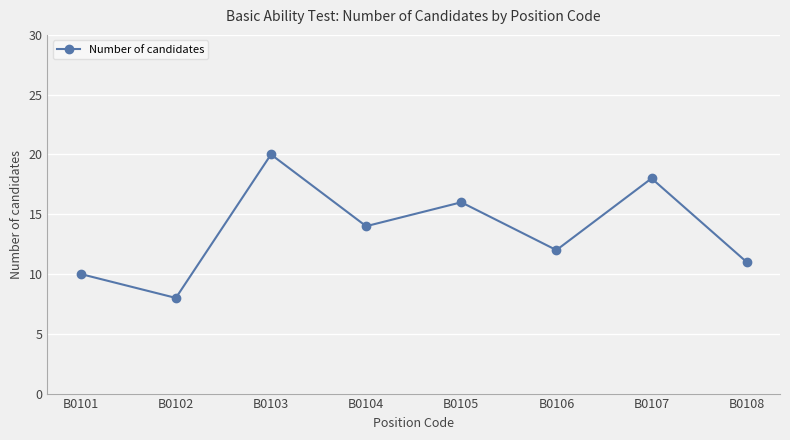

What is the change in value from B0103 to B0106?

-8